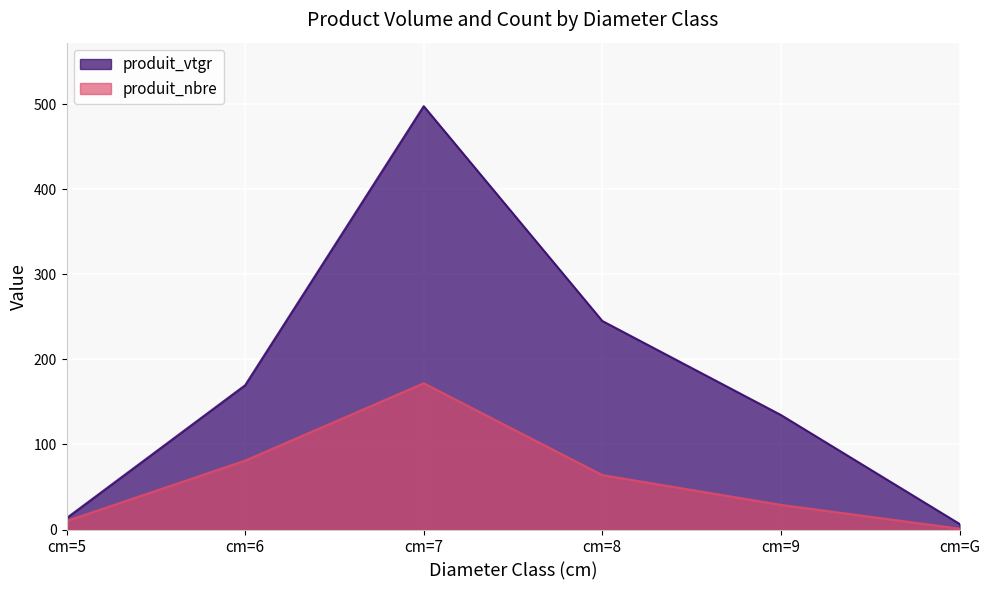

What is the difference between the maximum and second lowest values in the produit_vtgr series?

484.4